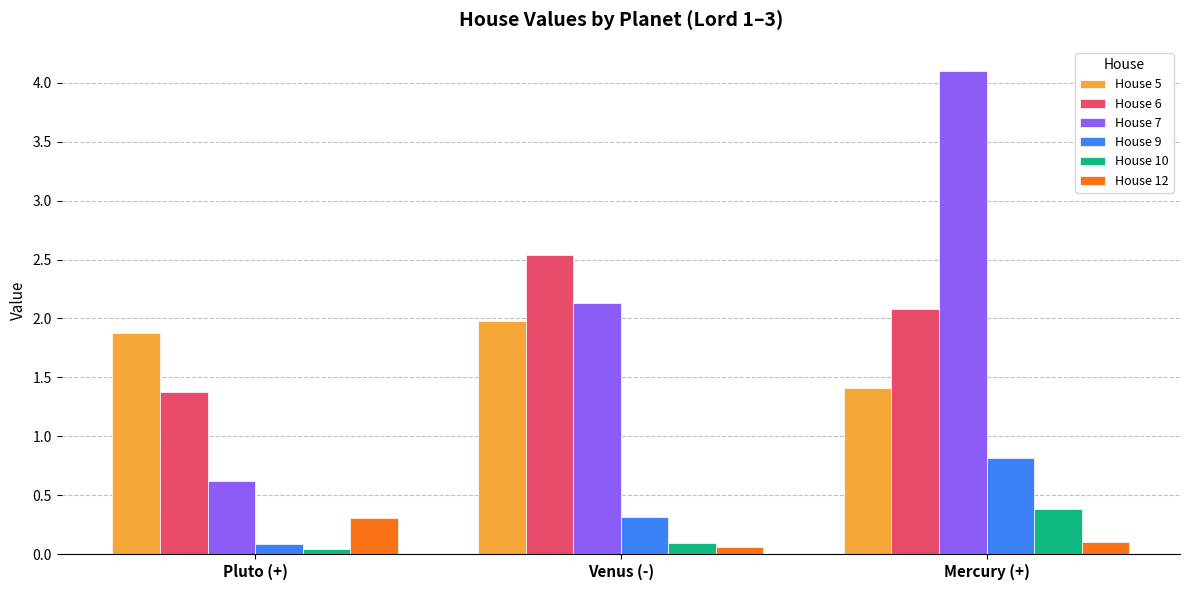

Which series has the widest spread of values?

House 7